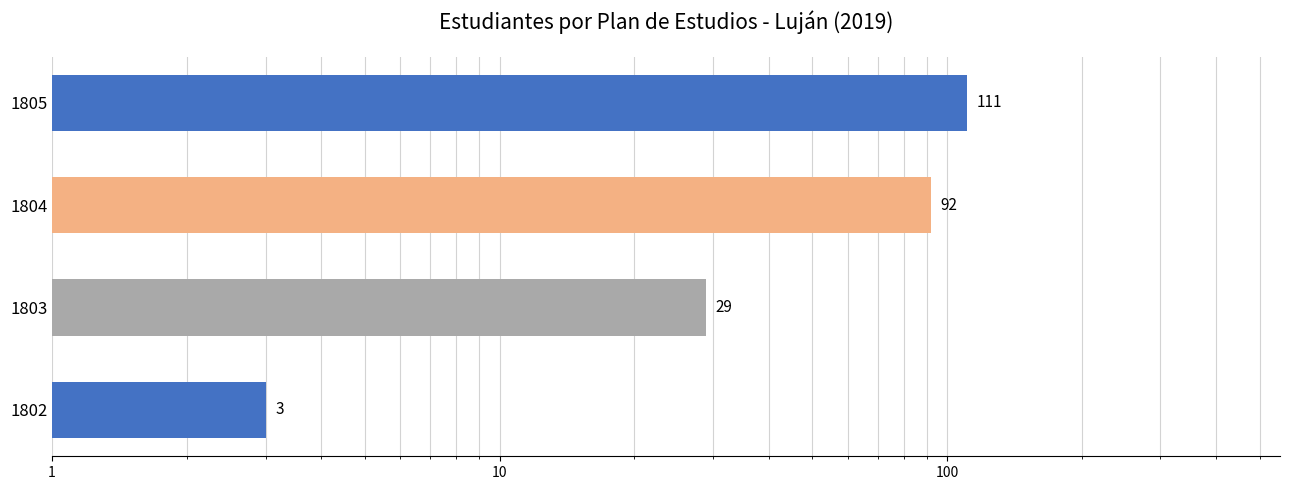

Reading left to right, extract all data points from this chart.

1802=3	1803=29	1804=92	1805=111